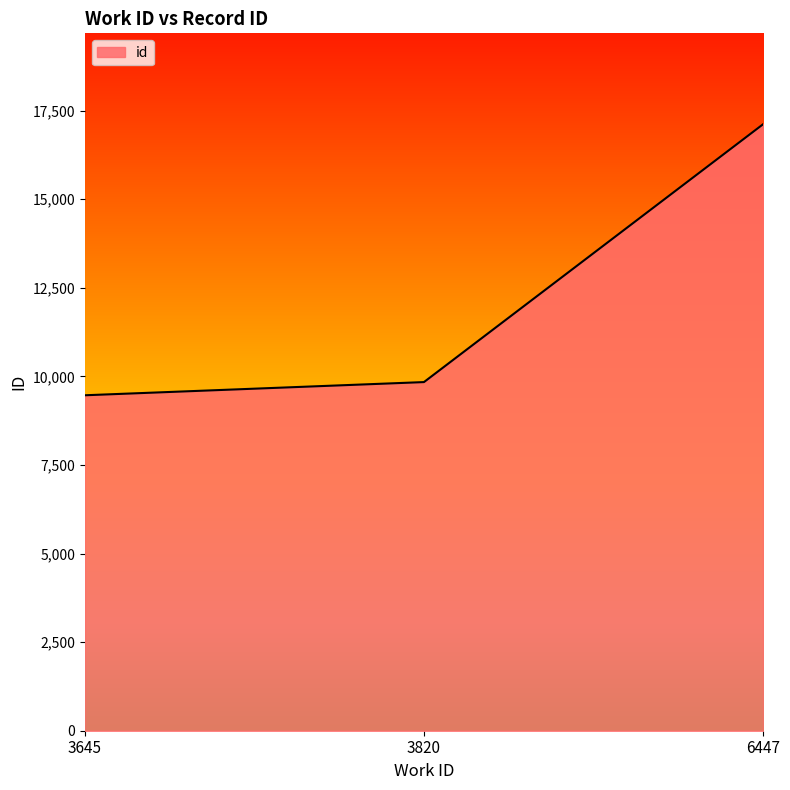

What is the difference between the maximum and minimum values?

7648